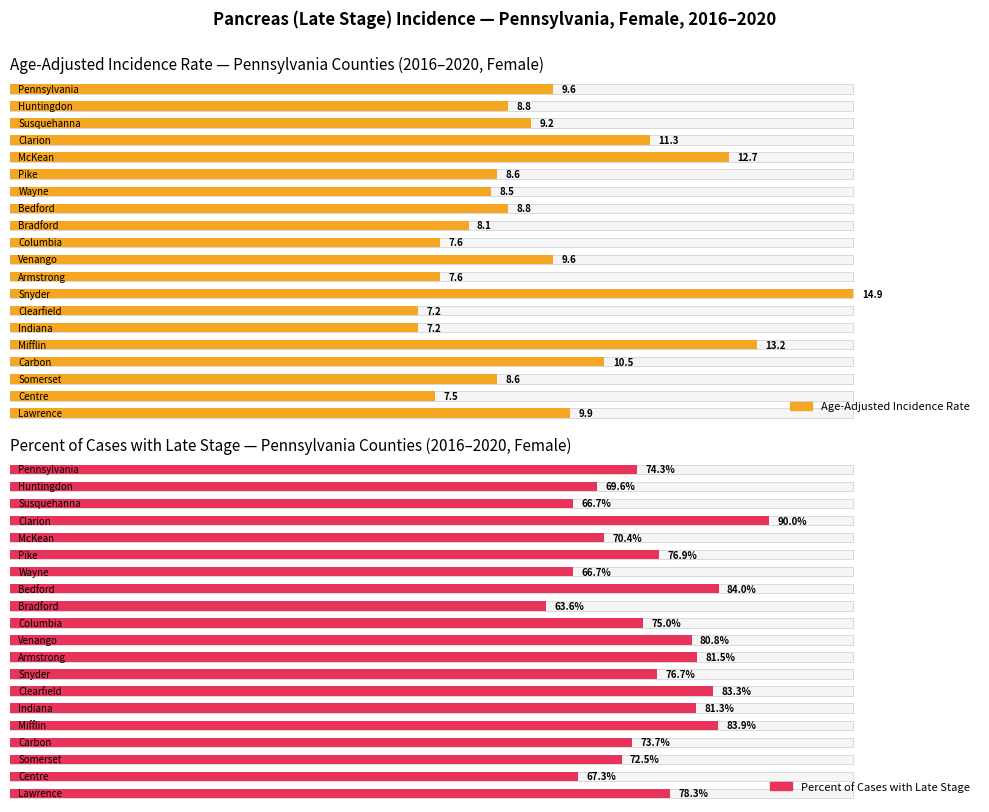

What is the difference between the highest and lowest values at Huntingdon?

60.8